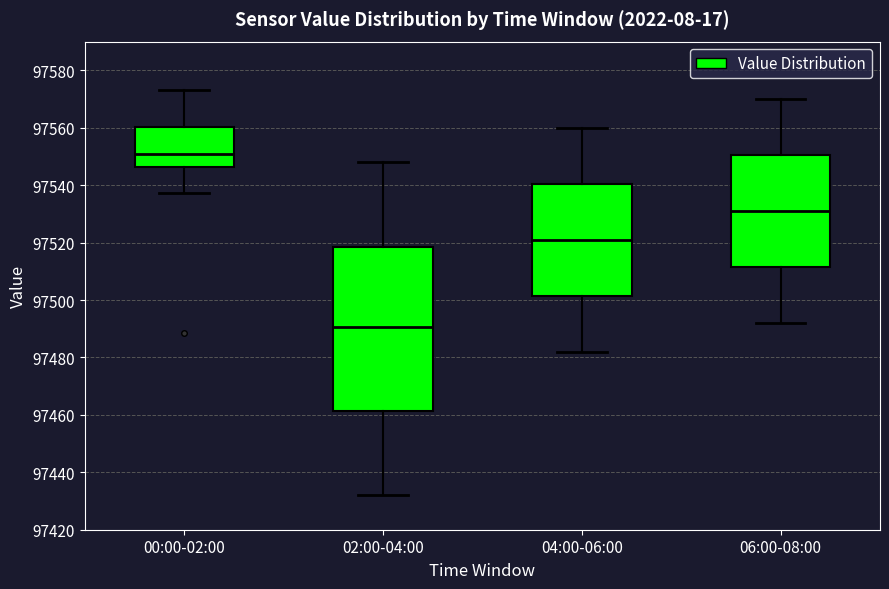

Reading left to right, read every box against the y-axis: the position of its median line, the range the box covers, and the ends of its whiskers. The values are not printed on the chart, so give them approximately, as read against the axis.

00:00-02:00: median 97550, box 97546 to 97560, whiskers 97538 to 97574
02:00-04:00: median 97490, box 97462 to 97518, whiskers 97432 to 97548
04:00-06:00: median 97522, box 97502 to 97540, whiskers 97482 to 97560
06:00-08:00: median 97532, box 97512 to 97550, whiskers 97492 to 97570